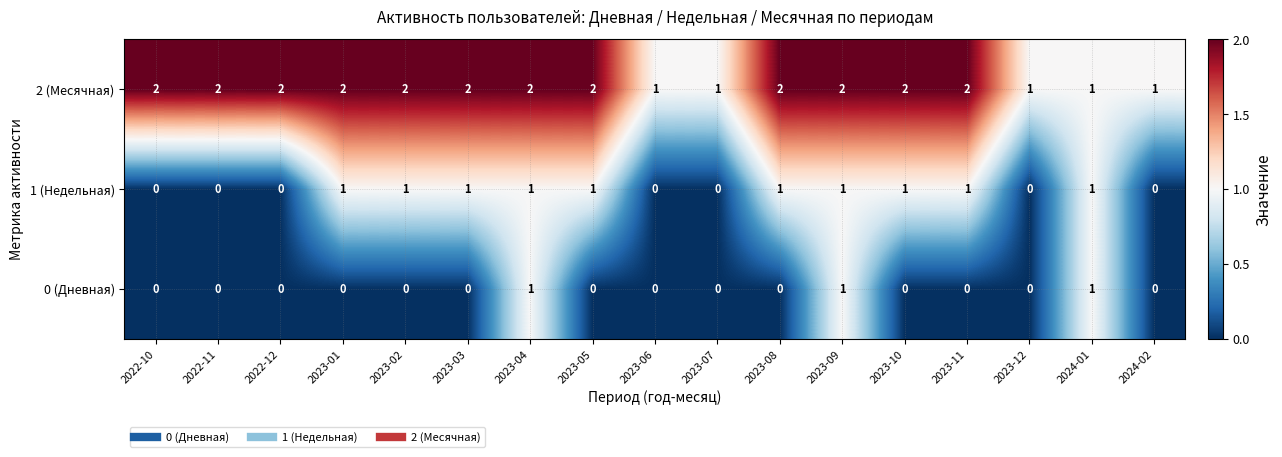

Rank the series by their average value, from lowest to highest.

0 (Дневная), 1 (Недельная), 2 (Месячная)